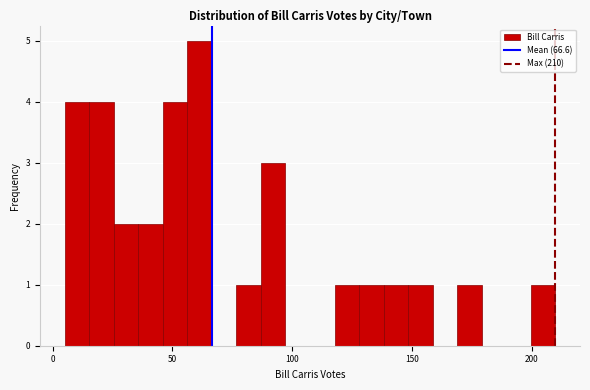

Read against the x-axis, roughly where is the centre of the tallest bar?

60